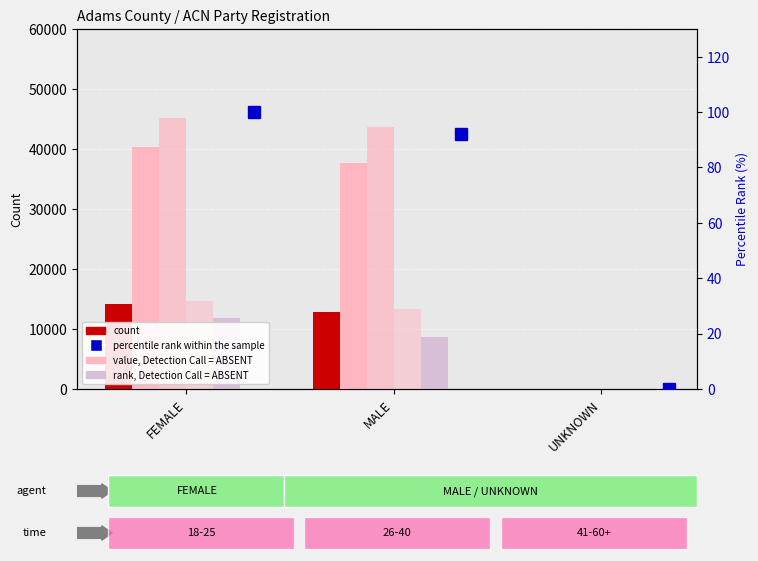

At how many categories does at least one series exceed 7534?

2